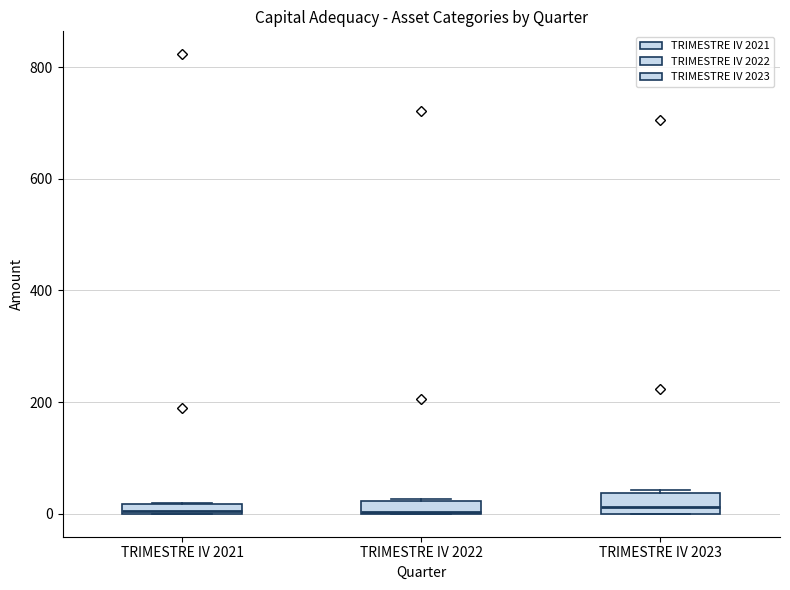

Where is the upper edge of the box for TRIMESTRE IV 2022 on the y-axis? The values are not printed on the chart, so give them approximately, as read against the axis.

20